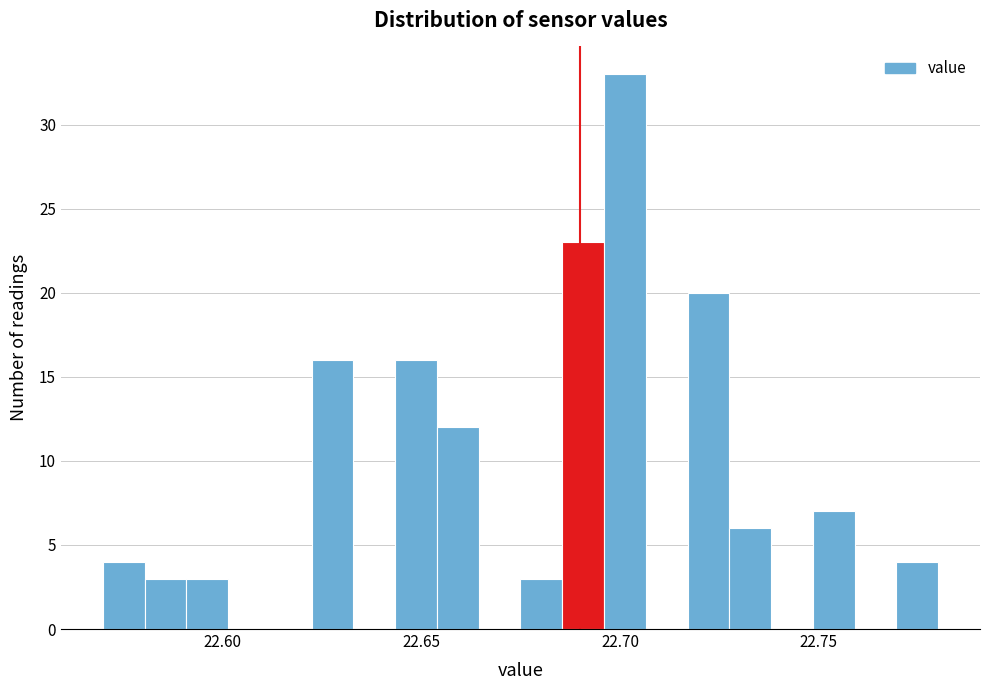

Read against the x-axis, roughly where is the centre of the tallest bar?

22.700